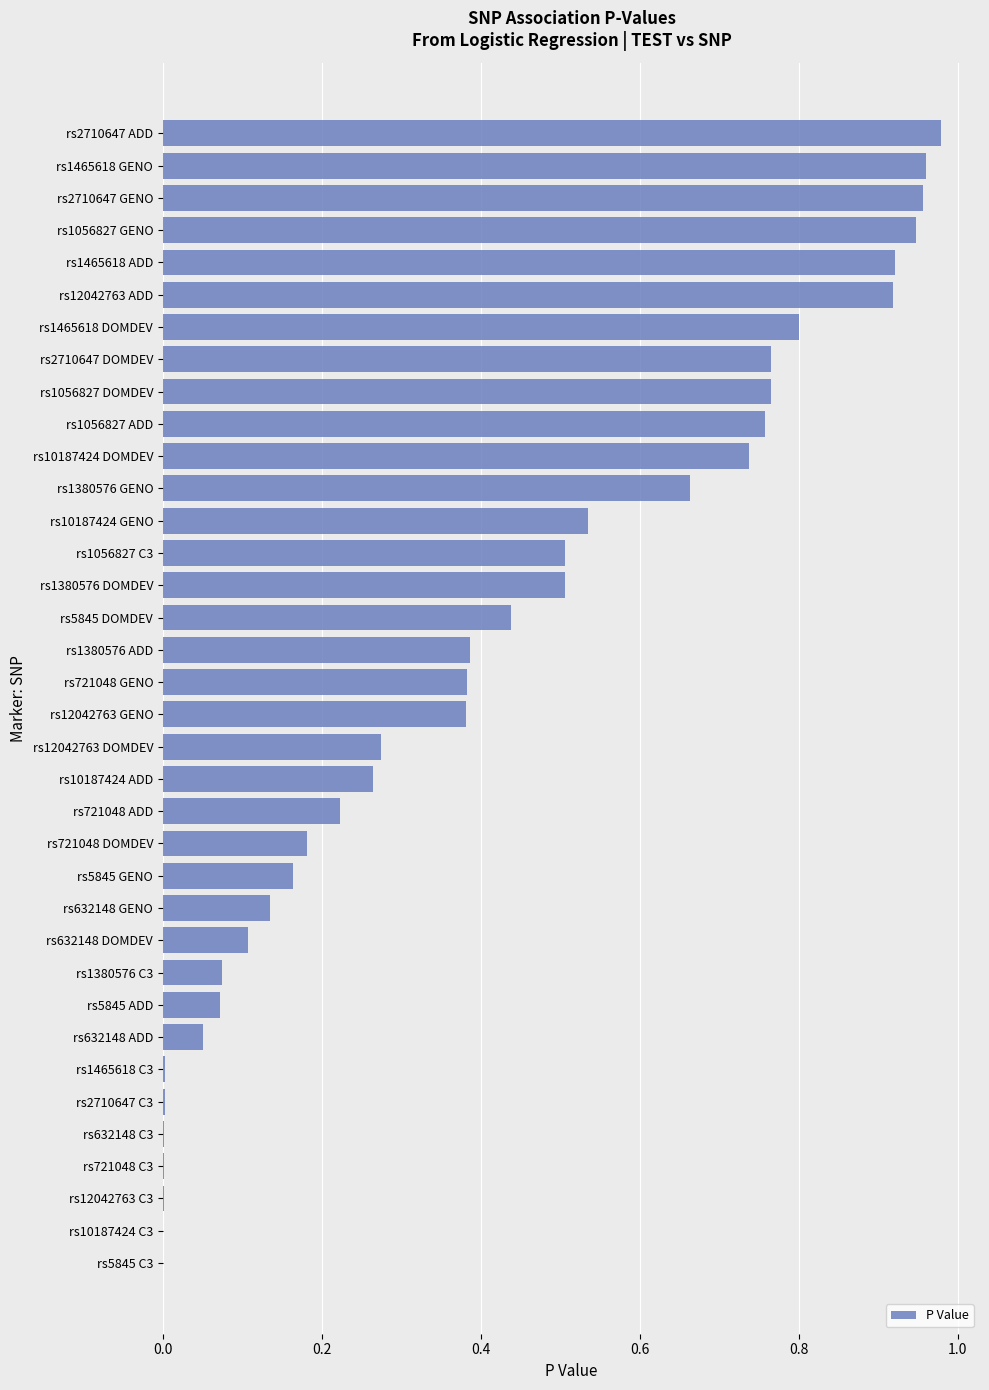

True or false: the data shows 0.1 at rs632148 DOMDEV.

True